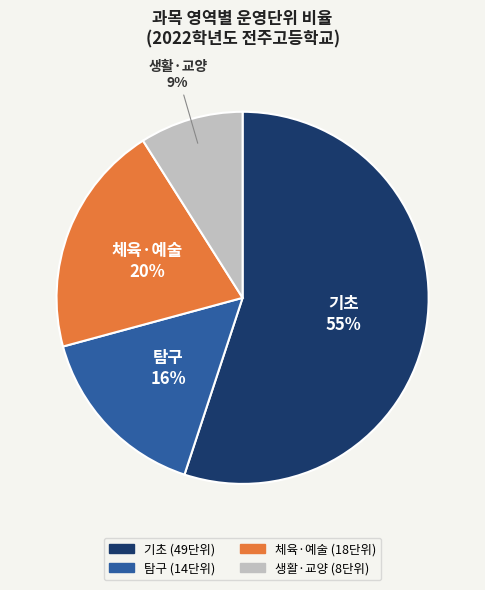

To the nearest percent, what is the difference between the largest and smallest slice percentages?

46%